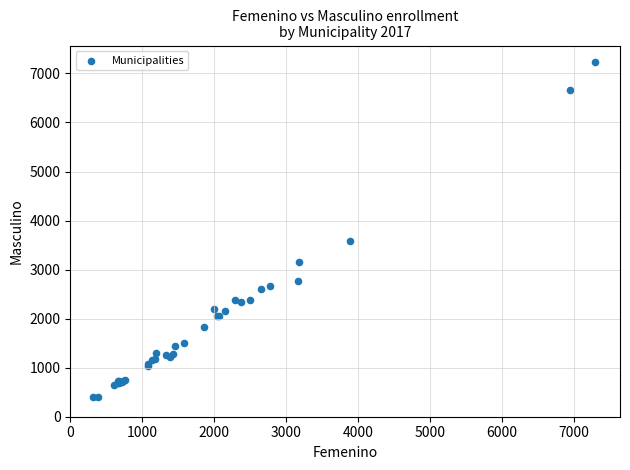

What Y value in the scatter plot is closest to 3809?

3588